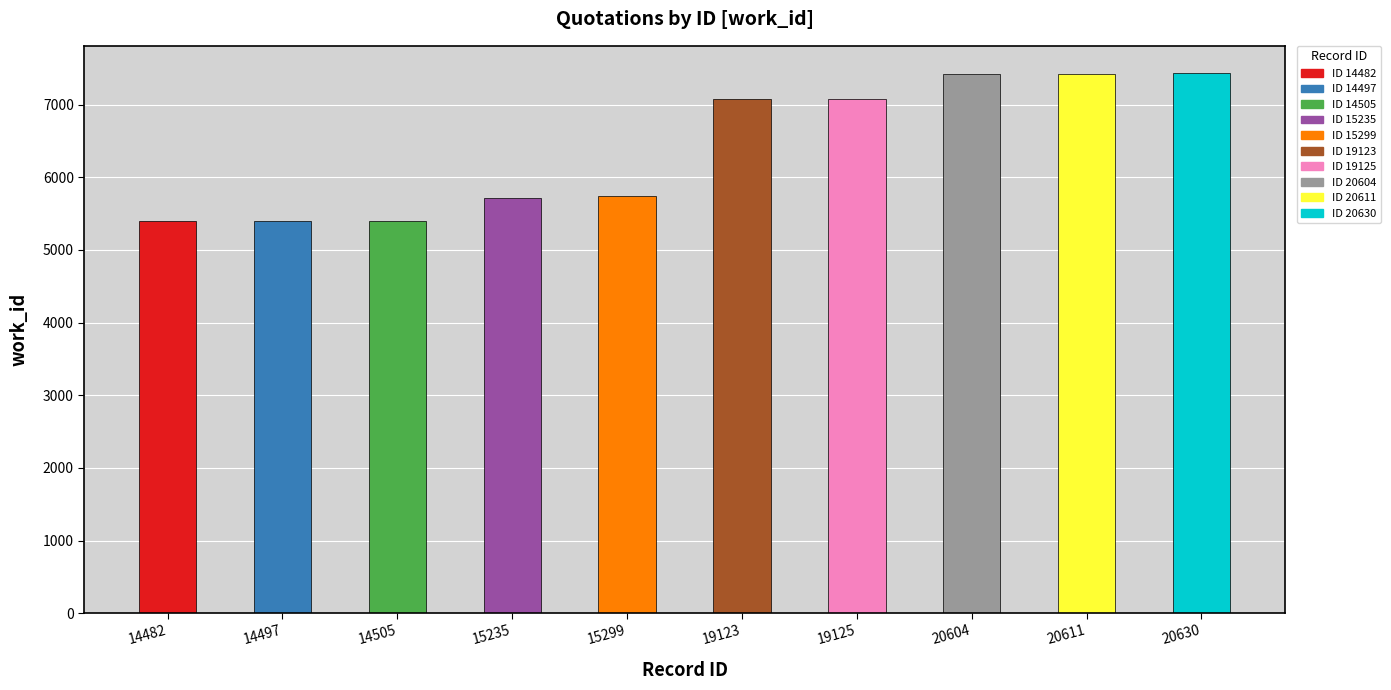

The value at 14482 is 5394. True or false?

True